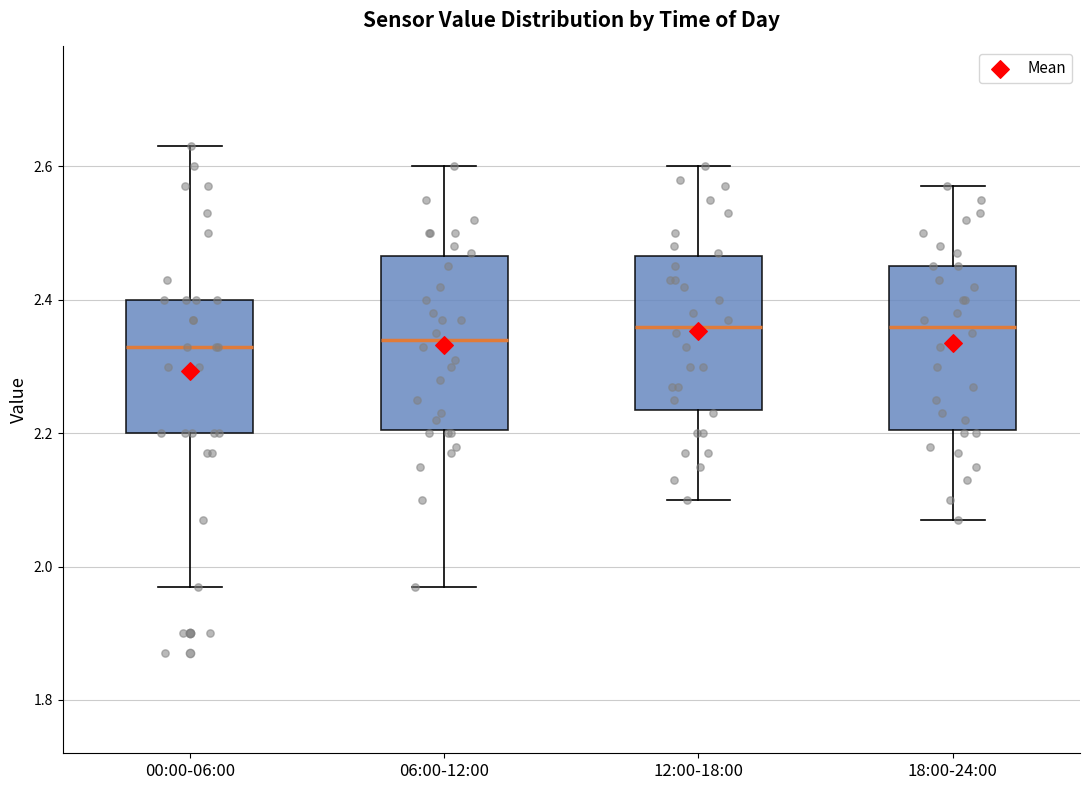

Reading left to right, read every box against the y-axis: the position of its median line, the range the box covers, and the ends of its whiskers. The values are not printed on the chart, so give them approximately, as read against the axis.

00:00-06:00: median 2.34, box 2.20 to 2.40, whiskers 1.98 to 2.64
06:00-12:00: median 2.34, box 2.20 to 2.46, whiskers 1.98 to 2.60
12:00-18:00: median 2.36, box 2.24 to 2.46, whiskers 2.10 to 2.60
18:00-24:00: median 2.36, box 2.20 to 2.46, whiskers 2.08 to 2.58